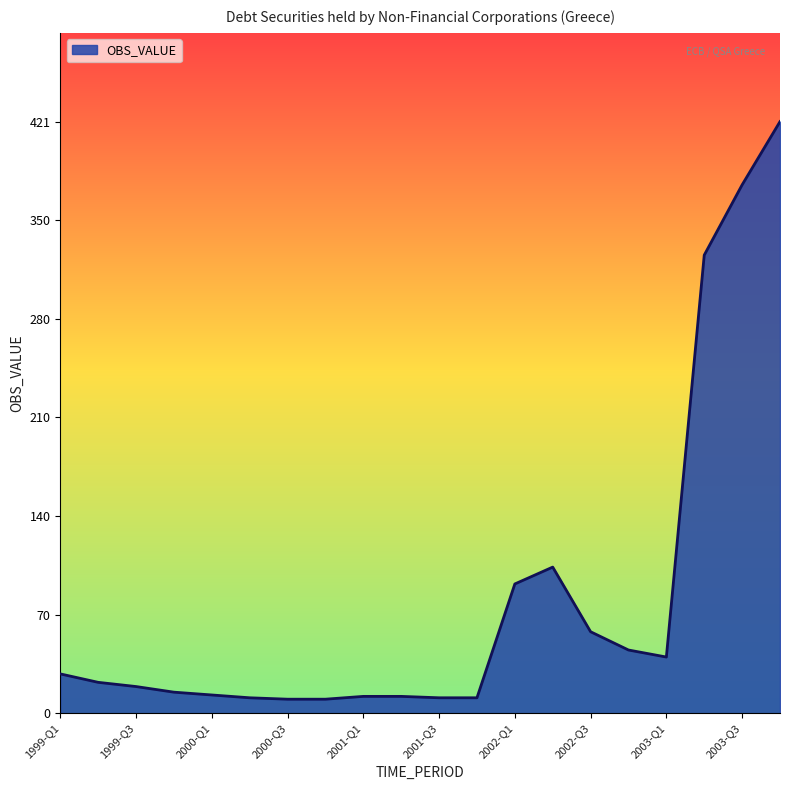

What is the smallest value displayed?

10